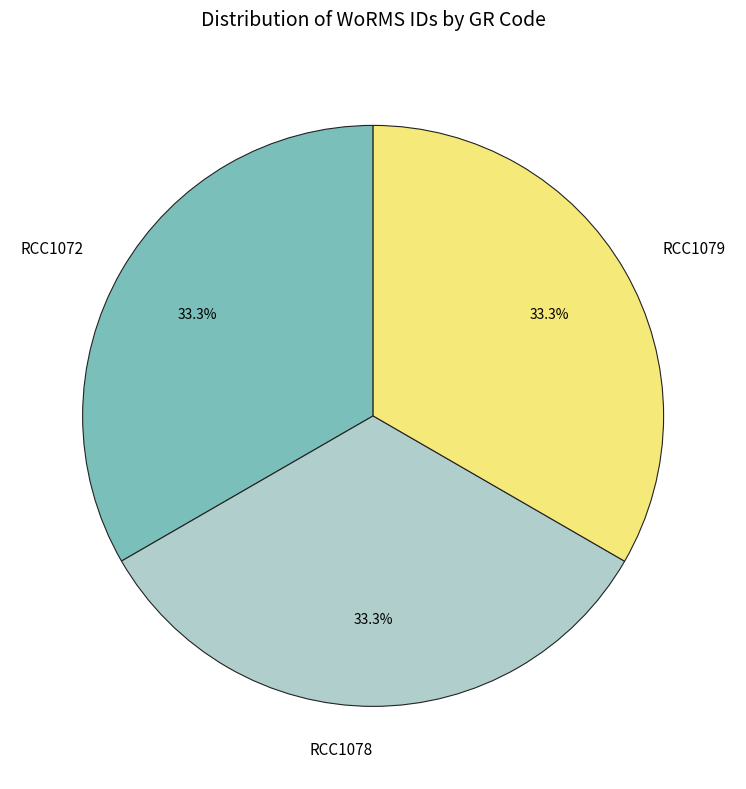

Combined, what portion of the pie is RCC1078 and RCC1072?

66.7%